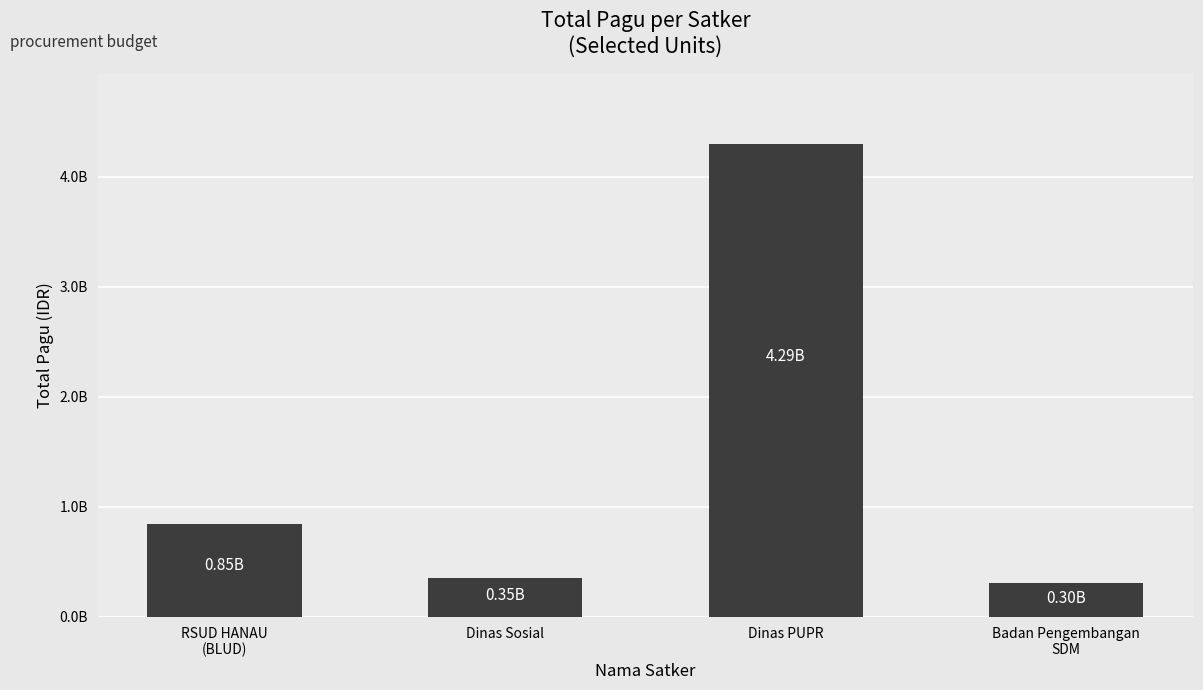

Between Dinas PUPR and RSUD HANAU
(BLUD), which is larger?

Dinas PUPR